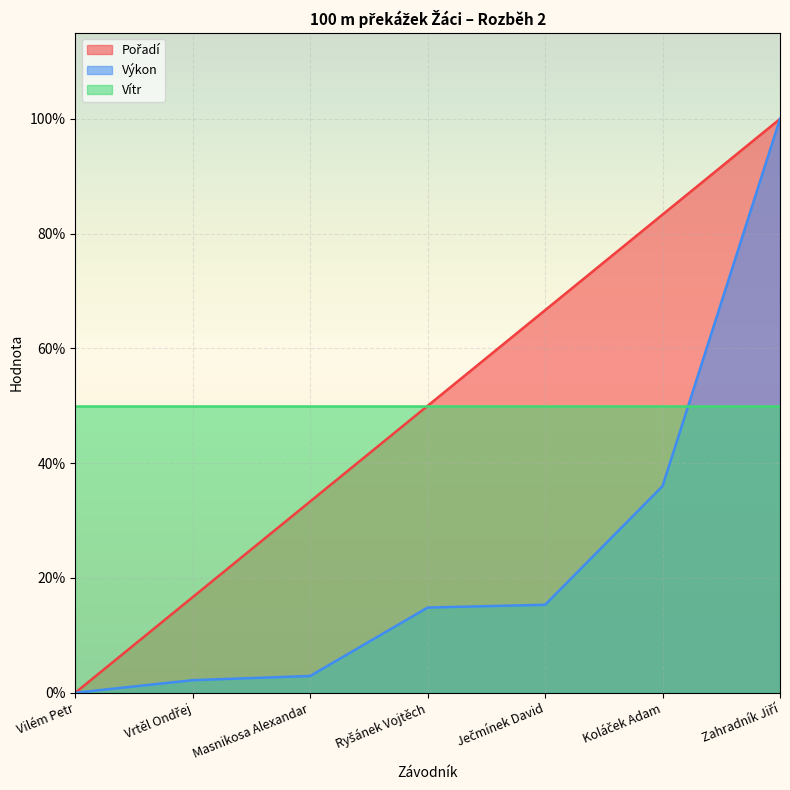

True or false: Pořadí and Výkon cross at least once.

False